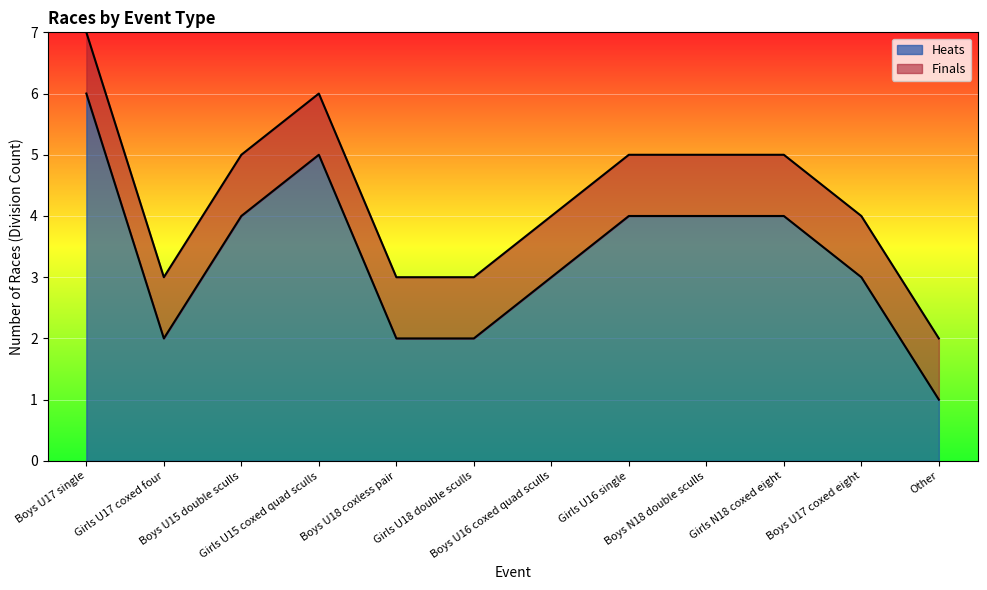

Read the value at Girls N18 coxed eight.

4